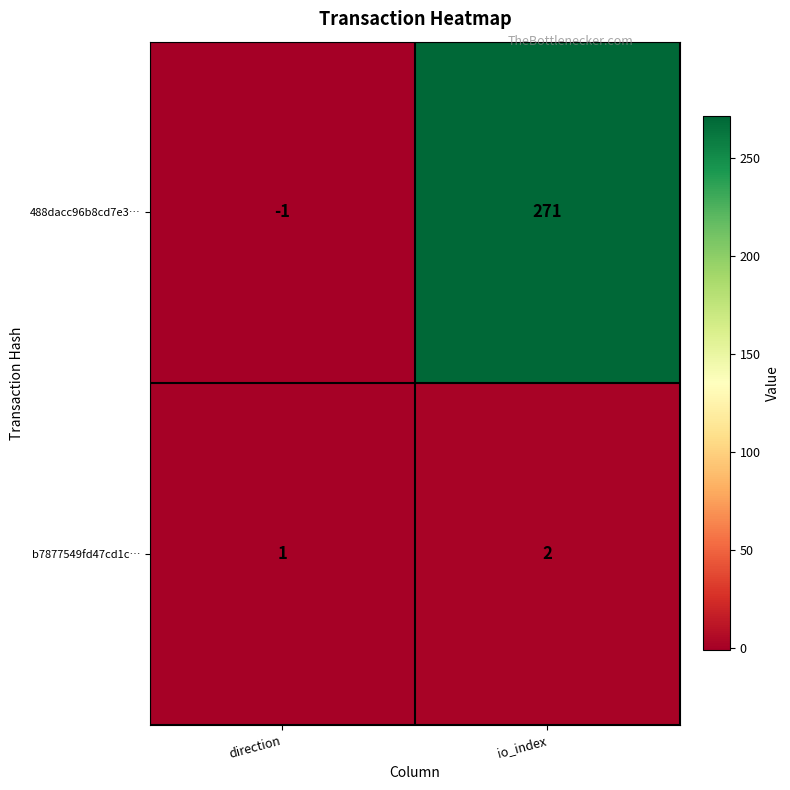

Reading left to right, transcribe all the data shown in this chart.

488dacc96b8cd7e3…: -1	271
b7877549fd47cd1c…: 1	2